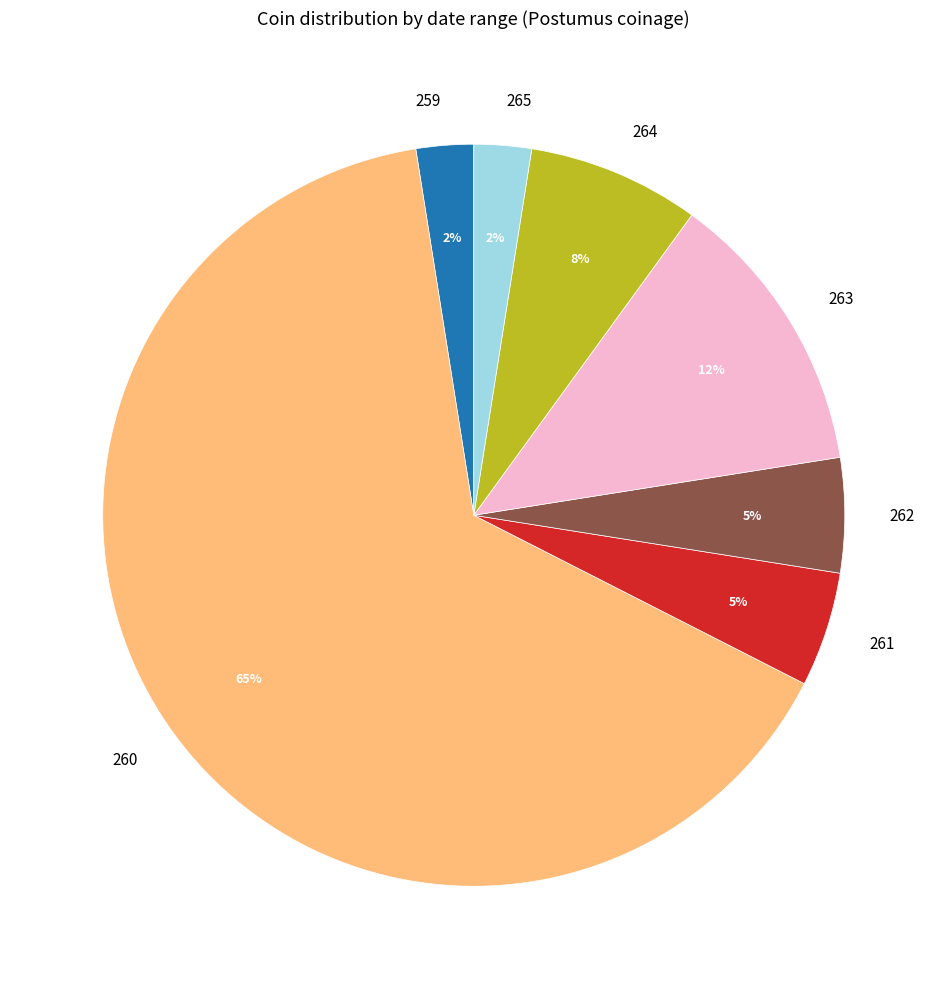

Is 263 the majority of the pie?

No